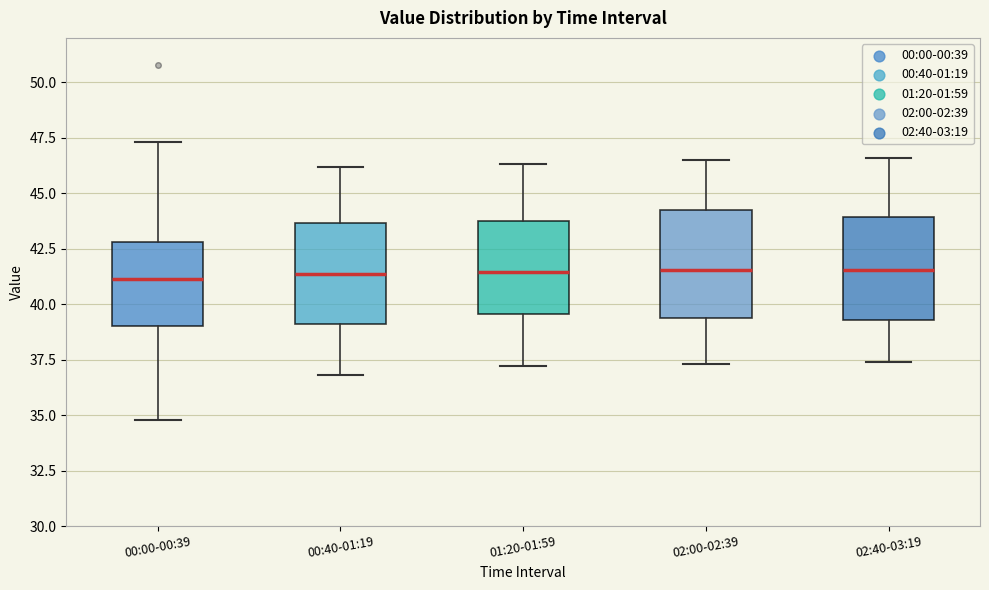

Reading left to right, read every box against the y-axis: the position of its median line, the range the box covers, and the ends of its whiskers. The values are not printed on the chart, so give them approximately, as read against the axis.

00:00-00:39: median 41.0, box 39.0 to 43.0, whiskers 35.0 to 47.5
00:40-01:19: median 41.5, box 39.0 to 43.5, whiskers 37.0 to 46.0
01:20-01:59: median 41.5, box 39.5 to 44.0, whiskers 37.0 to 46.5
02:00-02:39: median 41.5, box 39.5 to 44.5, whiskers 37.5 to 46.5
02:40-03:19: median 41.5, box 39.5 to 44.0, whiskers 37.5 to 46.5